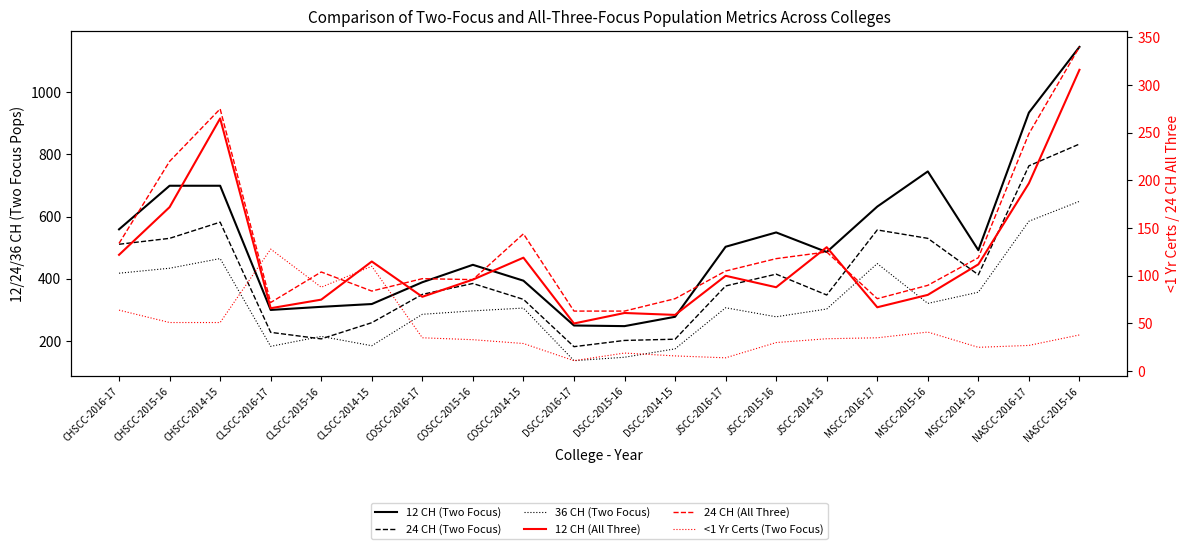

The value of 36 CH (Two Focus) at JSCC-2015-16 is 278. True or false?

True